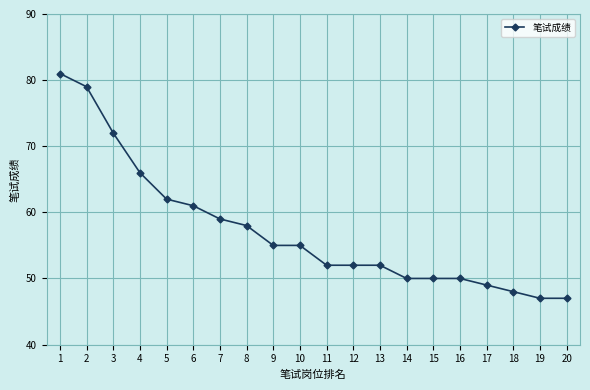

Between 20 and 10, which is larger?

10